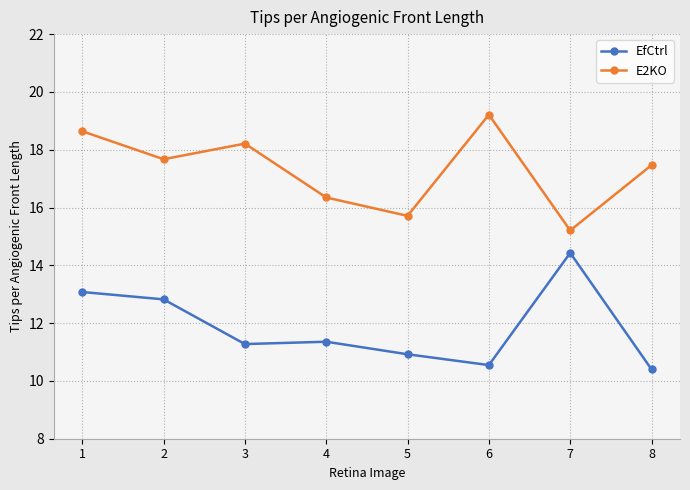

At how many categories does at least one series exceed 18?

3